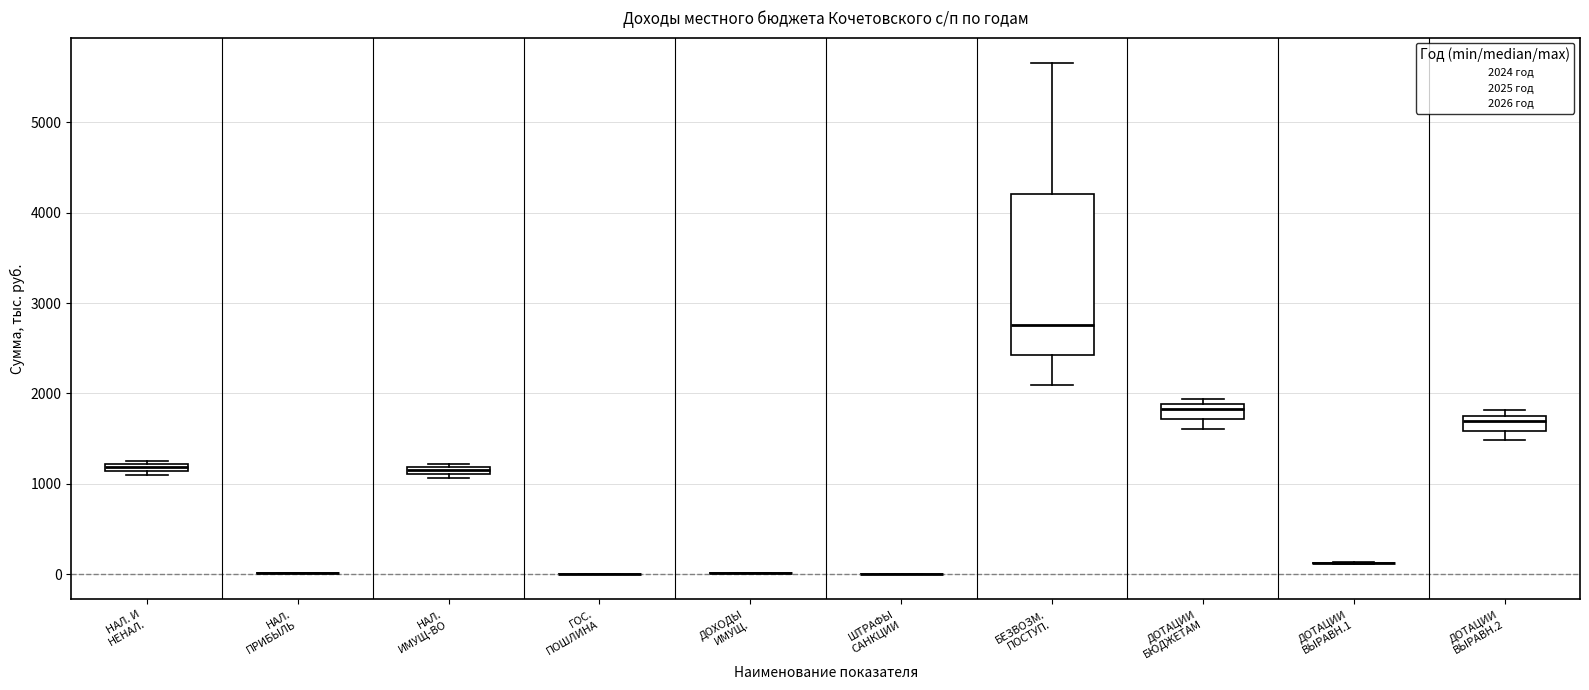

Comparing the boxes themselves (not the whiskers), which one is the tallest?

БЕЗВОЗМ. ПОСТУП.